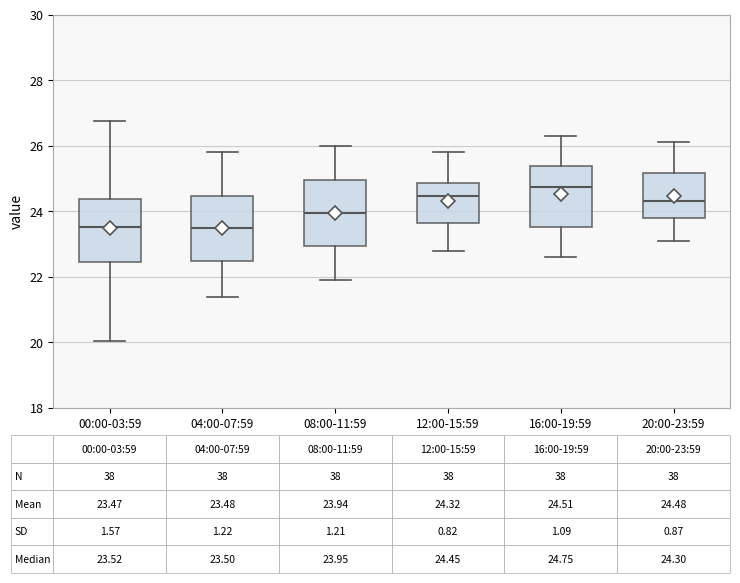

Which box's median line is the highest?

16:00-19:59